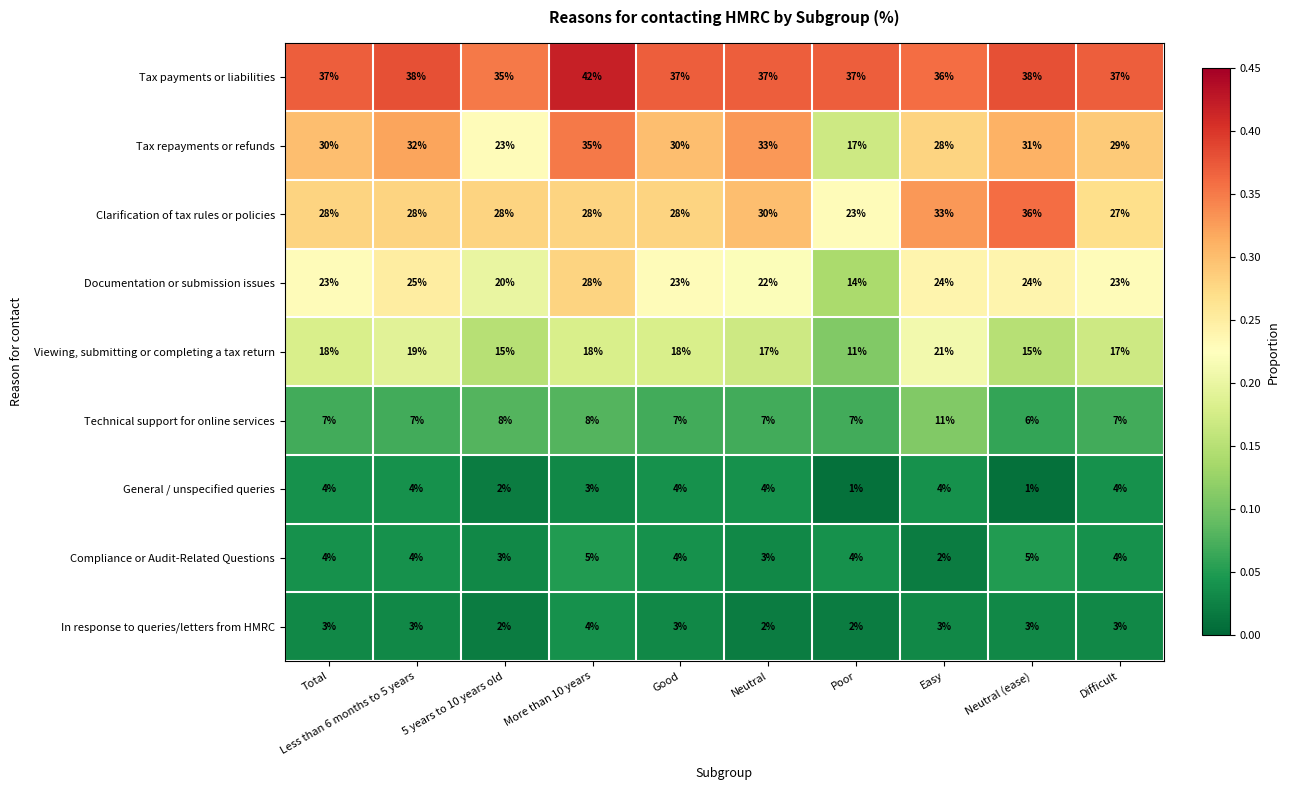

What value does the Tax payments or liabilities series have at Neutral (ease)?

38